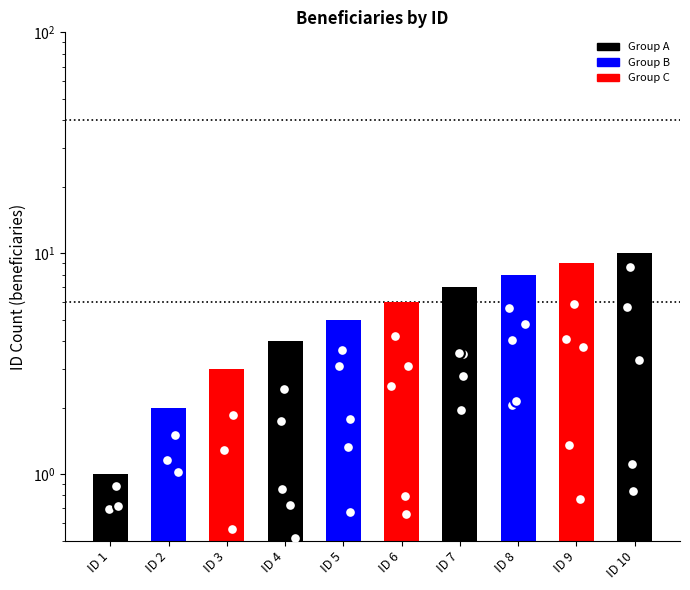

Which has a higher value, ID 4 or ID 3?

ID 4